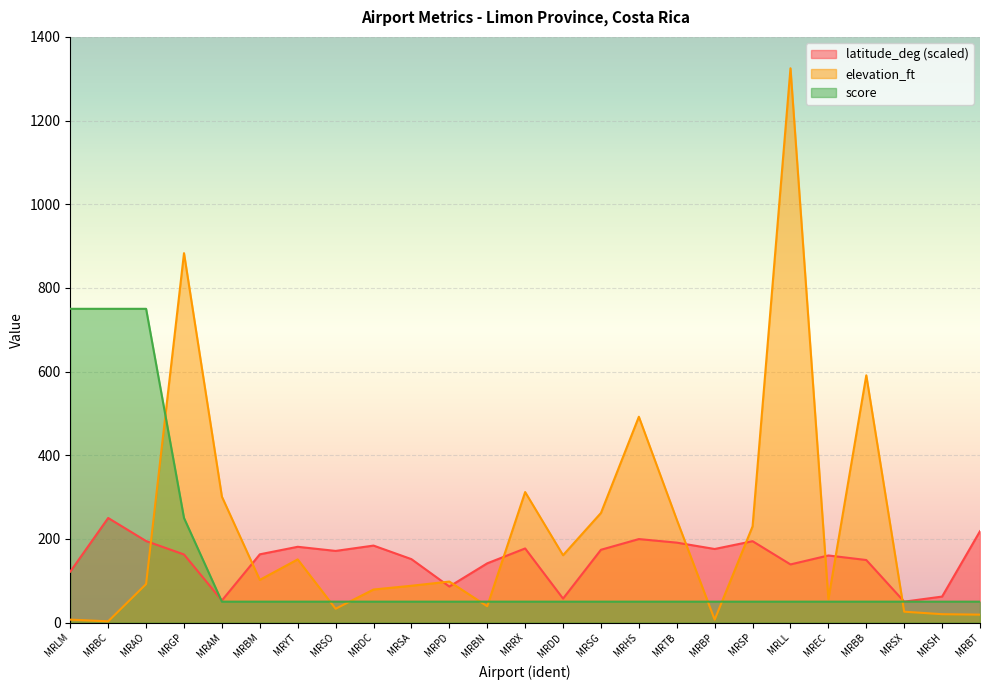

What is the difference between the second highest and minimum values in the latitude_deg series?

168.4